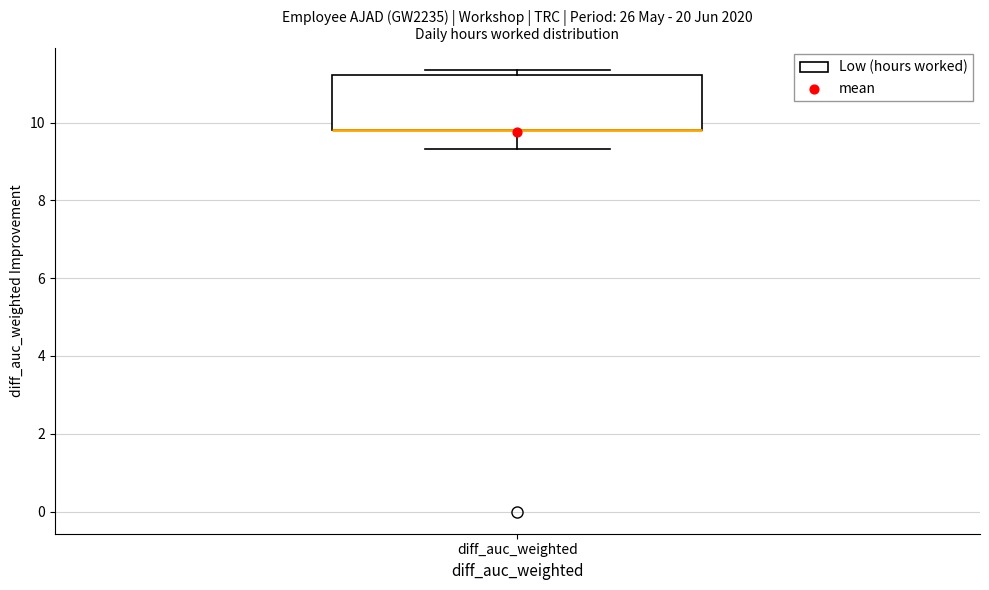

Read this box plot against the y-axis: the position of the median line, the range covered by the box, and the ends of both whiskers. The values are not printed on the chart, so give them approximately, as read against the axis.

median 9.8 (drawn on the box's lower edge), box 9.8 to 11.2, whiskers 9.4 to 11.4